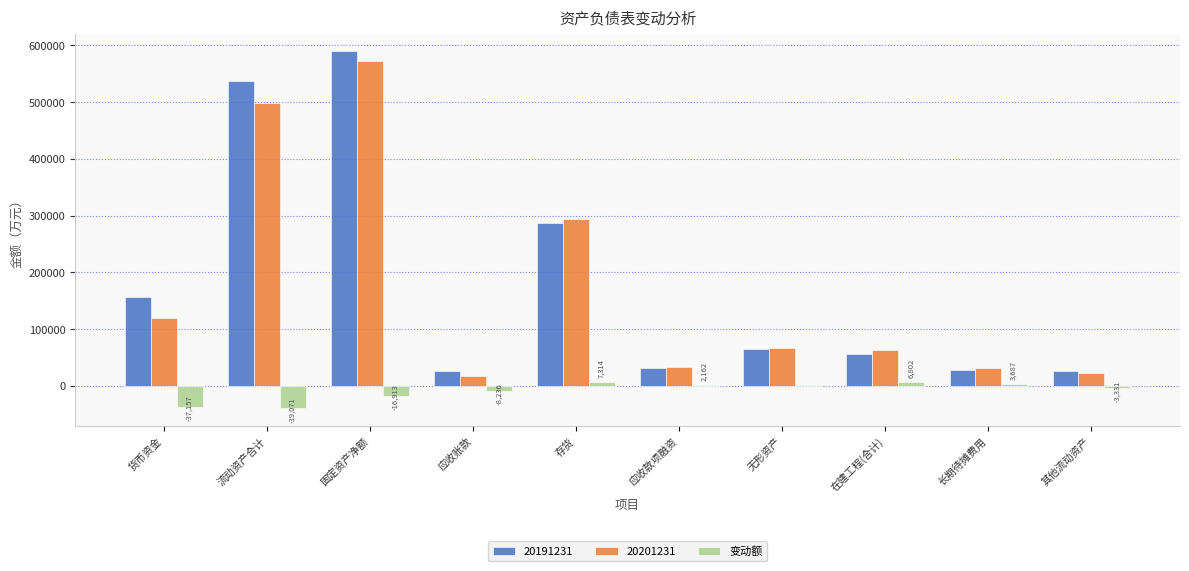

What is the maximum value for 20201231?

572493.6